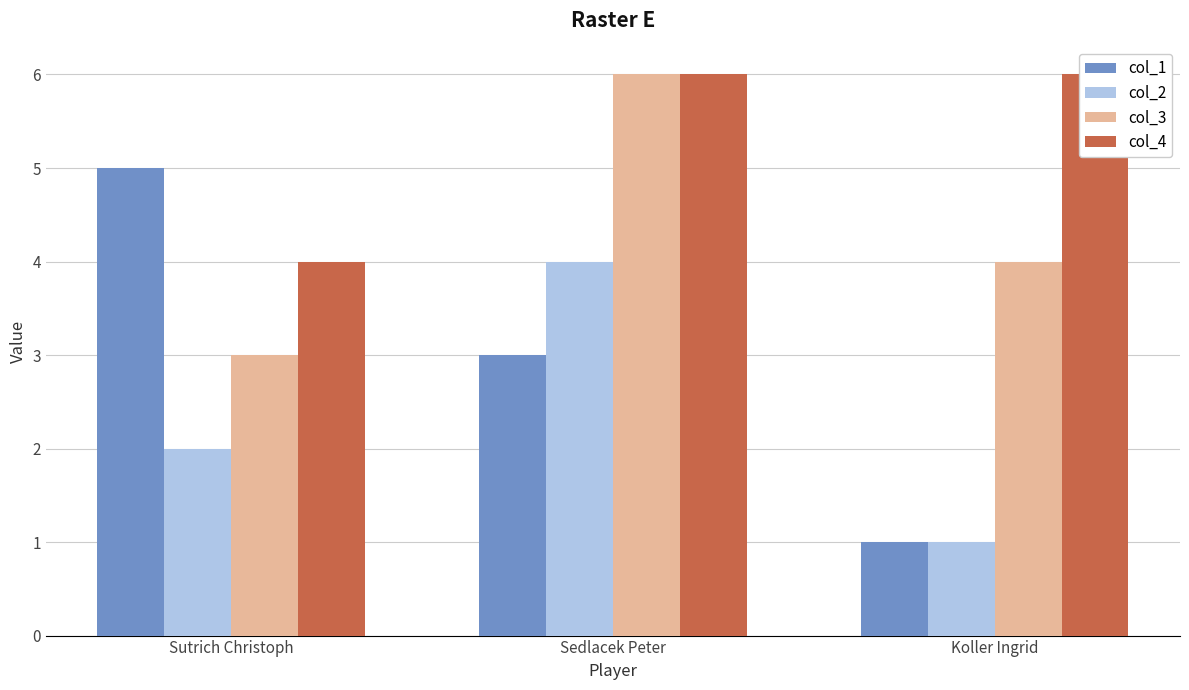

Rank the series by their average value, from lowest to highest.

col_2, col_1, col_3, col_4